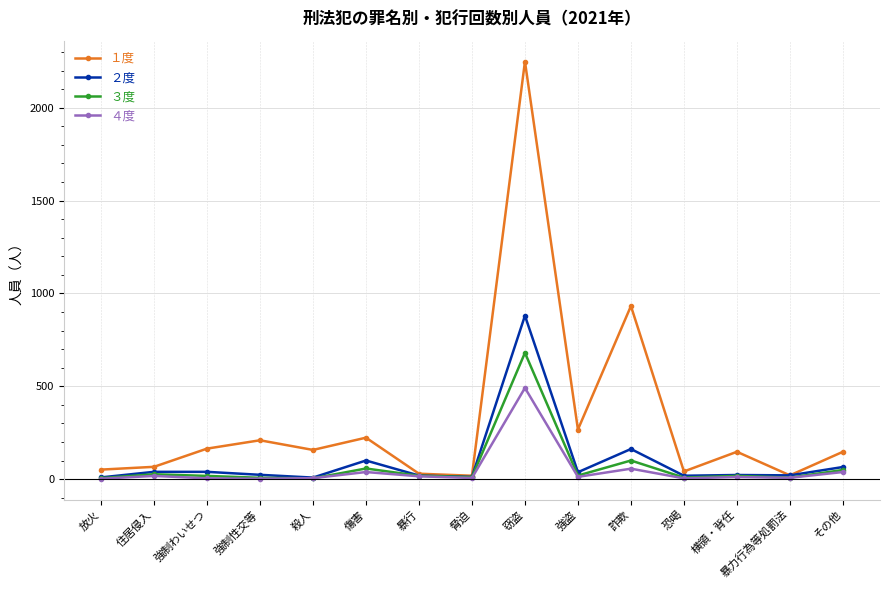

Rank the series by their maximum value, from lowest to highest.

４度, ３度, ２度, １度